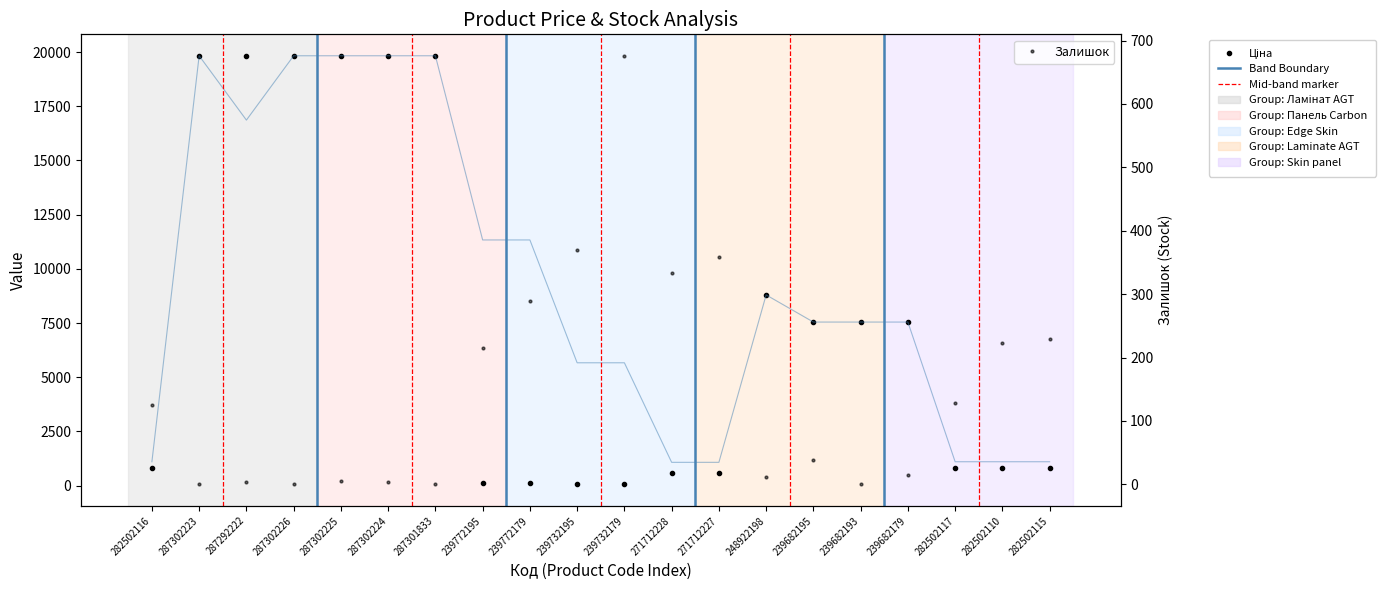

True or false: Доп. ціна and Ціна cross at least once.

False